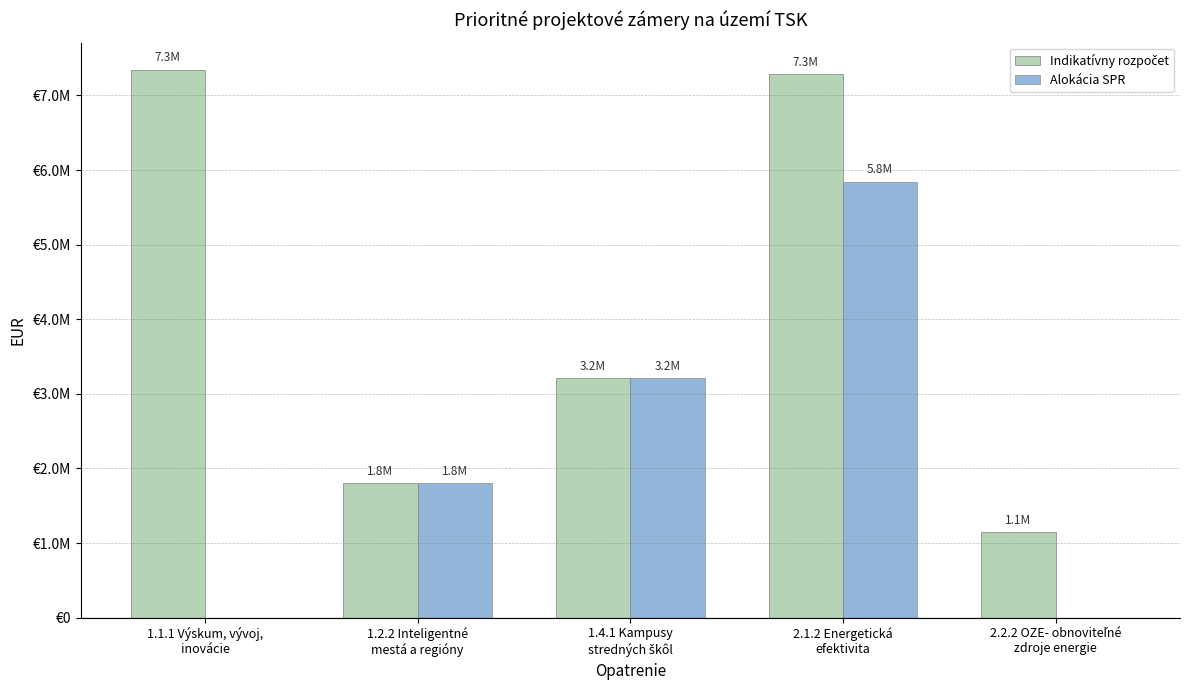

What is the label of the 3rd bar from the right?

1.4.1 Kampusy
stredných škôl